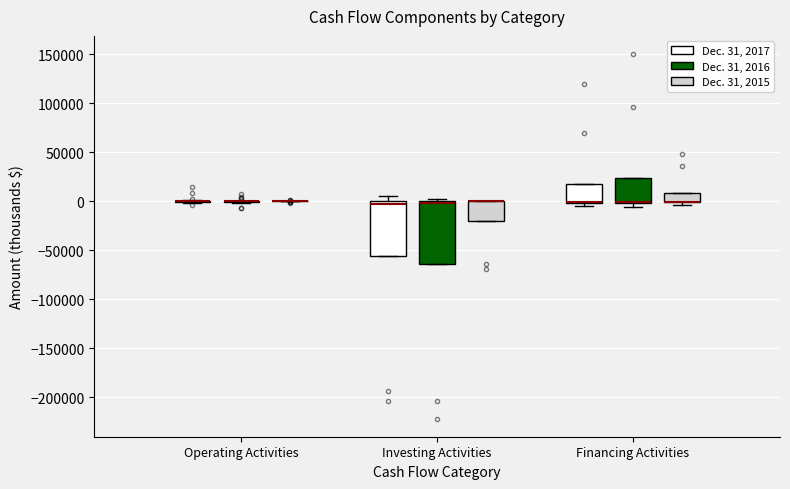

Reading left to right, read every box against the y-axis: the position of its median line, the range the box covers, and the ends of its whiskers. The values are not printed on the chart, so give them approximately, as read against the axis.

Operating Activities (Dec. 31, 2017): box collapsed to a line at 0, whiskers 0 to 0
Operating Activities (Dec. 31, 2016): box collapsed to a line at 0, whiskers 0 to 0
Operating Activities (Dec. 31, 2015): box collapsed to a line at 0, whiskers 0 to 0
Investing Activities (Dec. 31, 2017): median -5000, box -55000 to 0, whiskers -55000 to 5000
Investing Activities (Dec. 31, 2016): median 0 (drawn on the box's upper edge), box -65000 to 0, whiskers -65000 to 0 (just above the box's upper edge)
Investing Activities (Dec. 31, 2015): median 0 (drawn on the box's upper edge), box -20000 to 0, whiskers -20000 to 0
Financing Activities (Dec. 31, 2017): median 0 (drawn on the box's lower edge), box 0 to 20000, whiskers -5000 to 20000
Financing Activities (Dec. 31, 2016): median 0 (drawn on the box's lower edge), box 0 to 25000, whiskers -5000 to 25000
Financing Activities (Dec. 31, 2015): median 0 (drawn on the box's lower edge), box 0 to 10000, whiskers -5000 to 10000